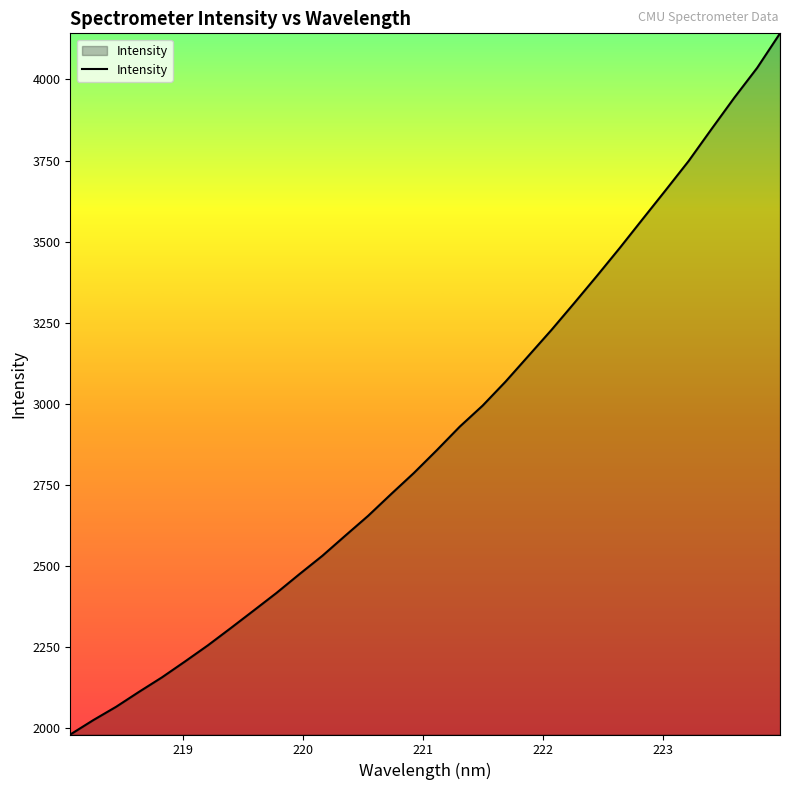

What is the difference between the maximum and minimum values?

2160.5